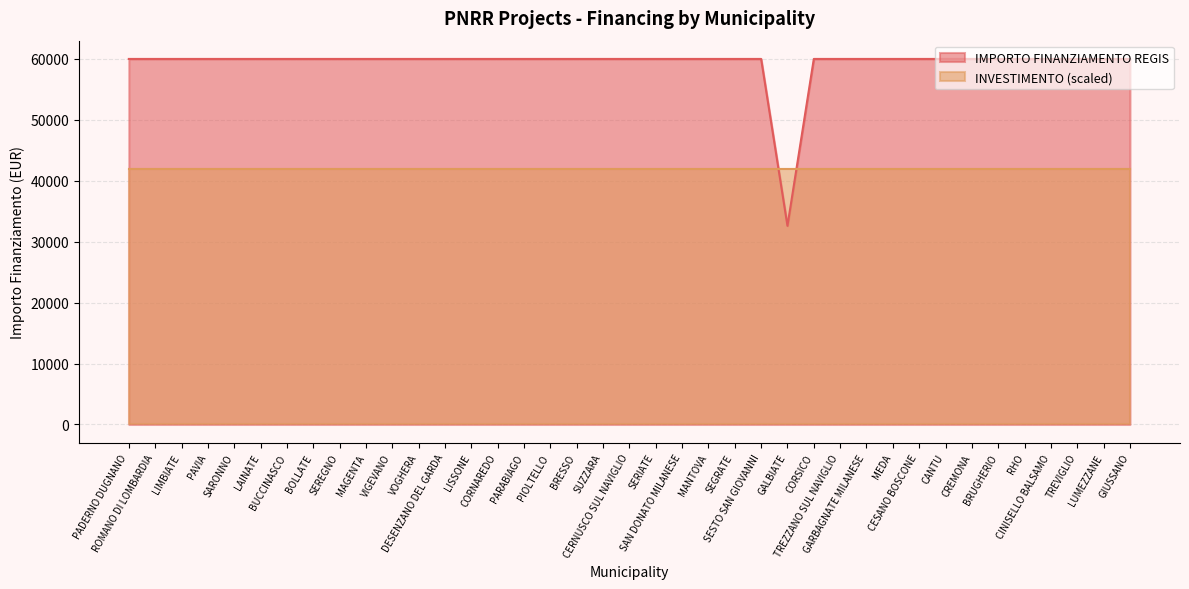

Which has a higher value, DESENZANO DEL GARDA or LIMBIATE?

DESENZANO DEL GARDA